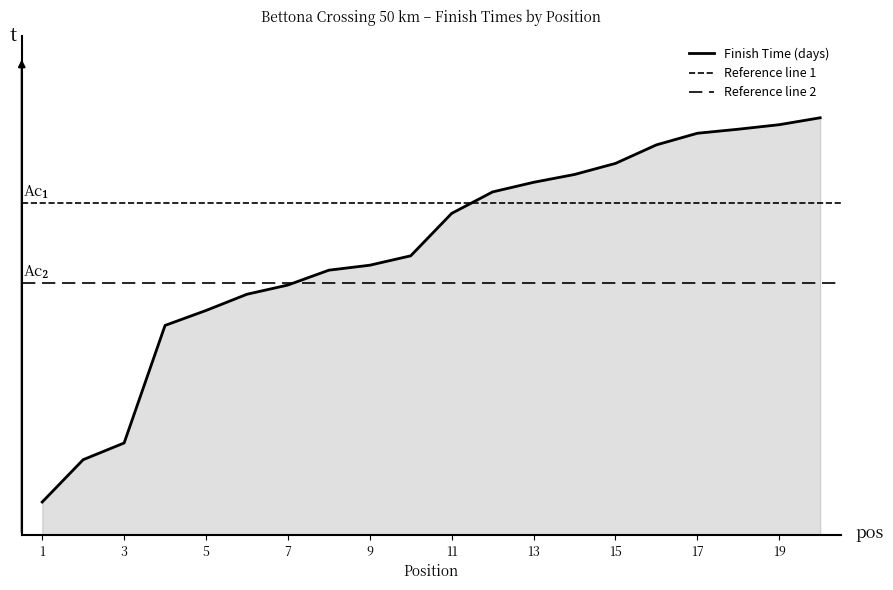

What is the value of the 13th point from the left?

0.2